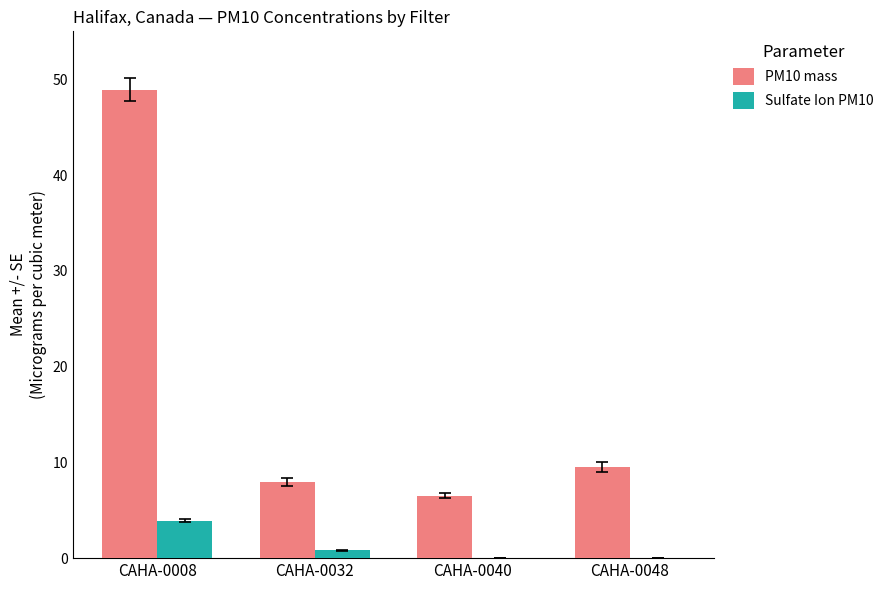

What is the difference between the PM10 mass values at CAHA-0048 and CAHA-0040?

3.0